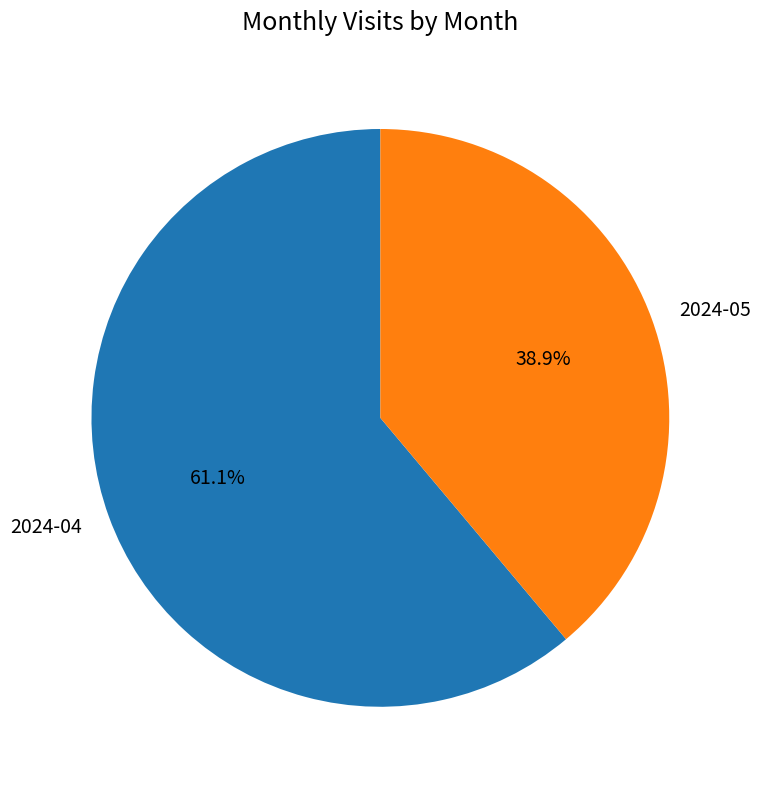

Rank the categories by value from highest to lowest.

2024-04, 2024-05